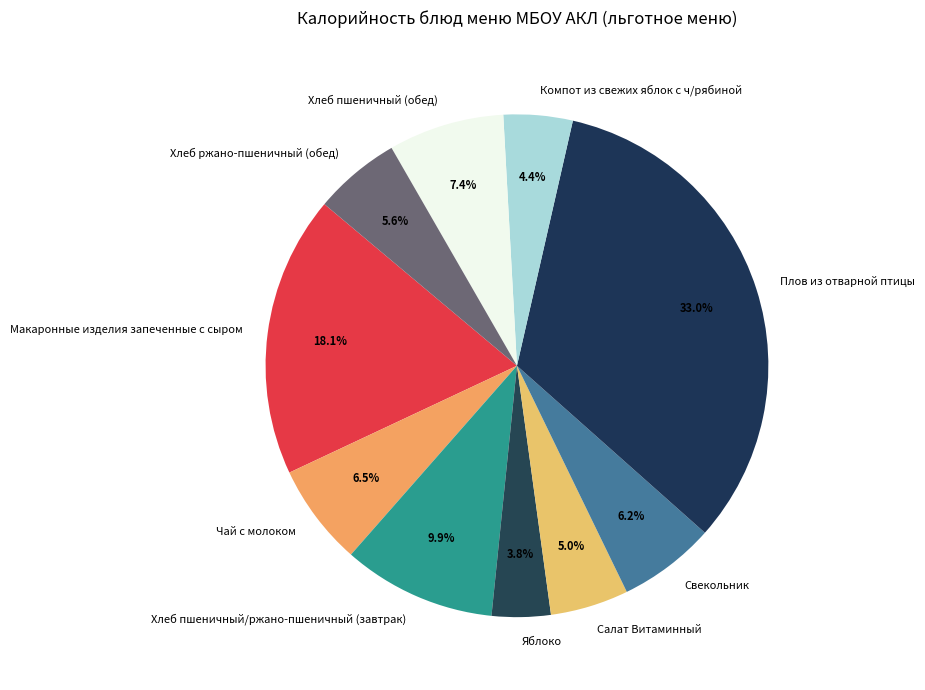

How many slices are in this pie chart?

10